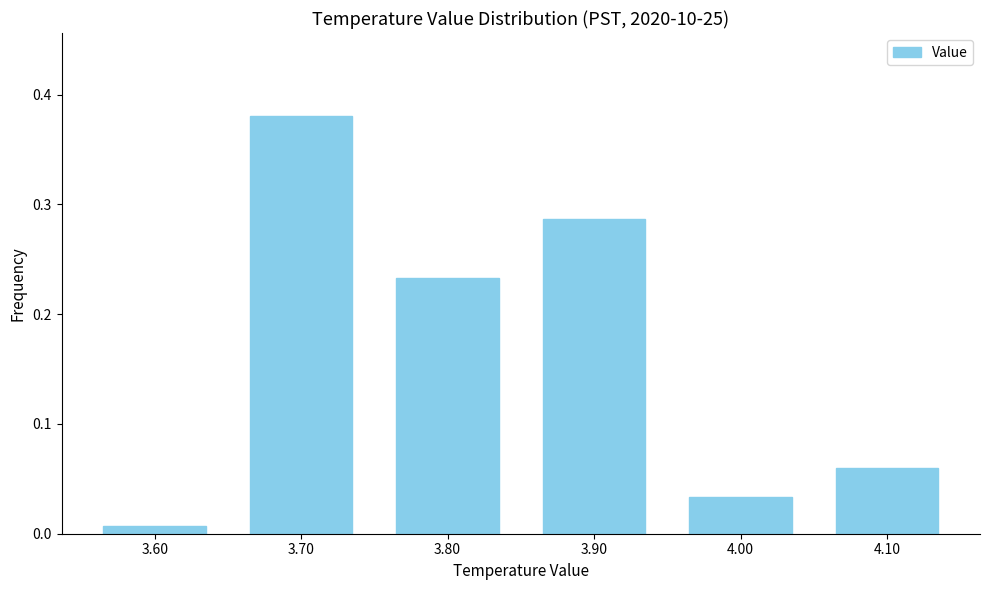

Which has a higher value, 4.00 or 3.70?

3.70